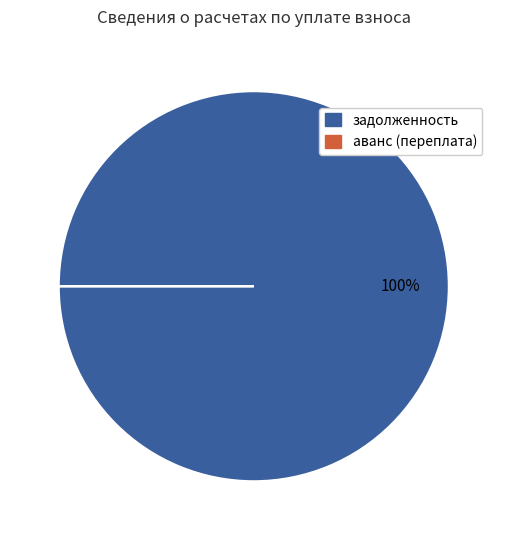

To the nearest percent, what is the difference between the largest and smallest slice percentages?

100%